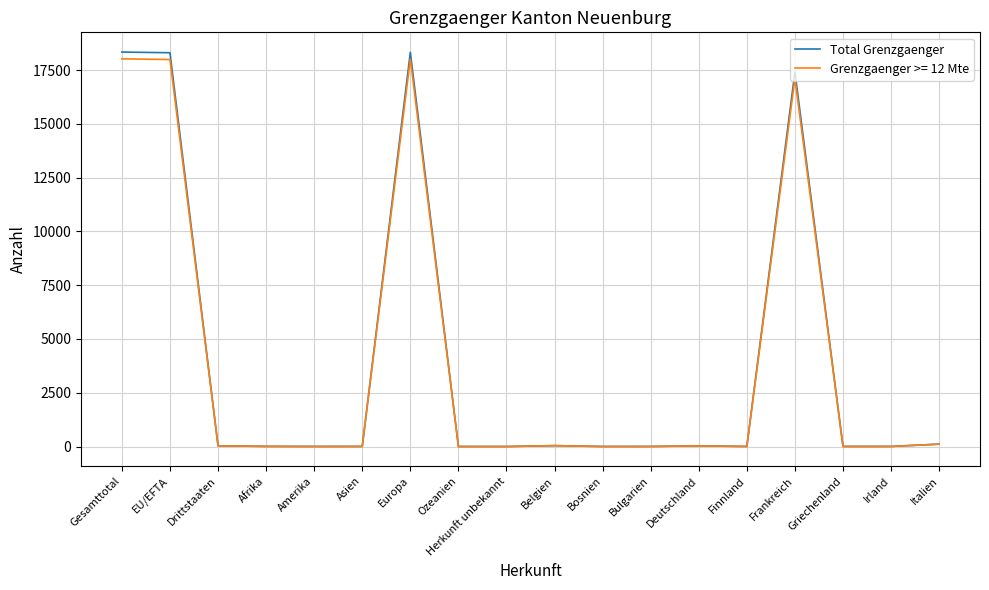

The value of Grenzgaenger >= 12 Mte at Herkunft unbekannt is 5848. True or false?

False